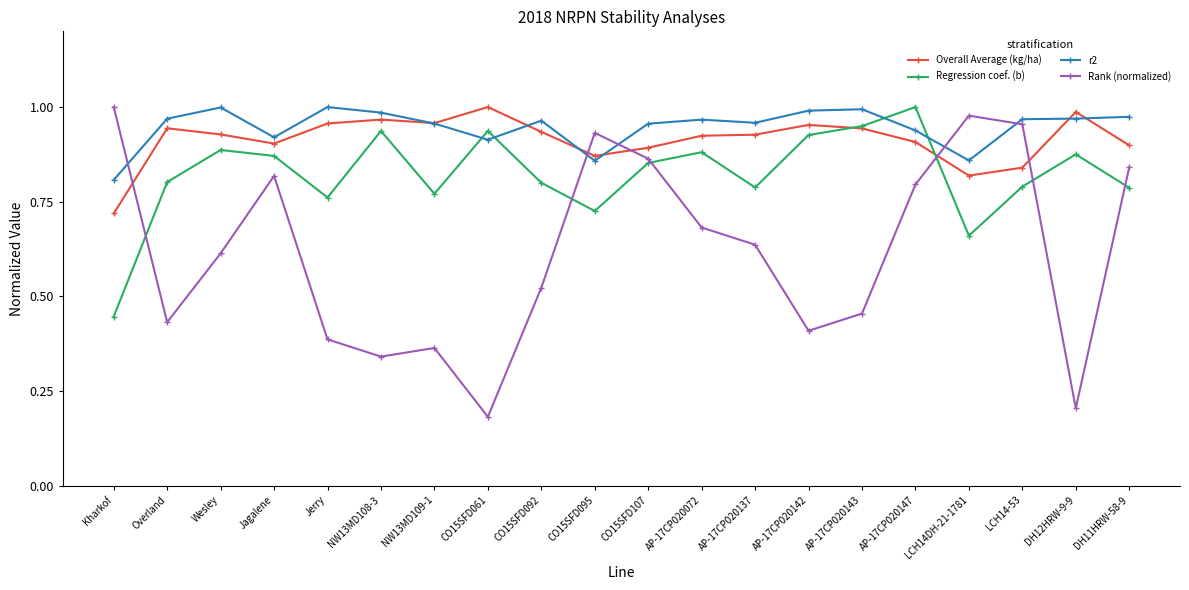

Between Jerry and CO15SFD107, which series saw the biggest shift?

Rank (normalized)